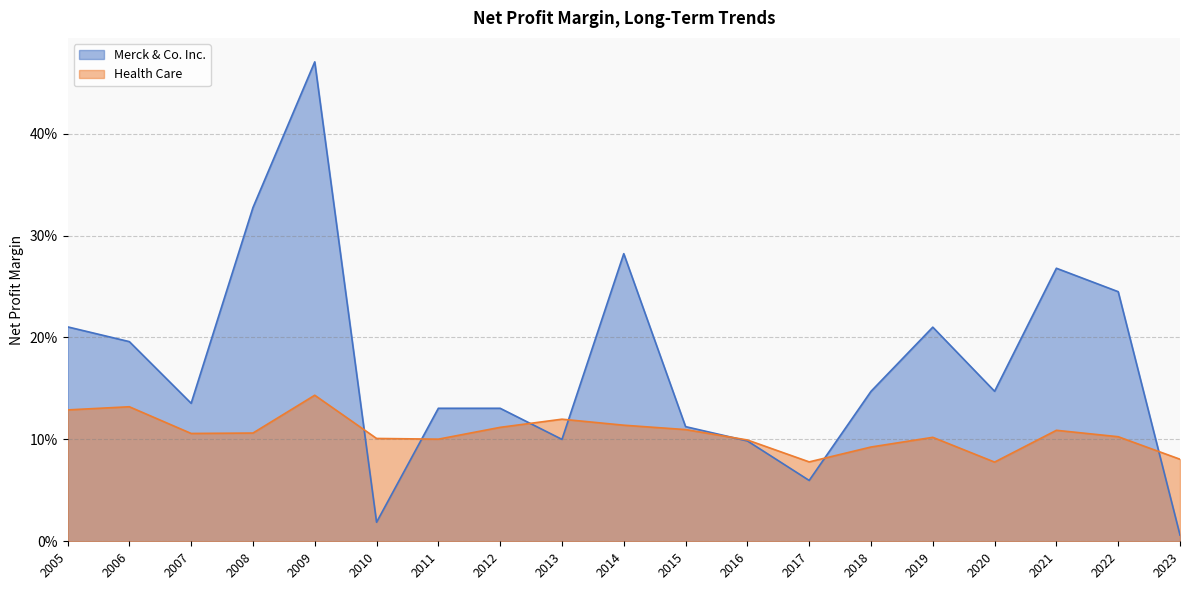

The Health Care series shows 0.1 at 2022. True or false?

True